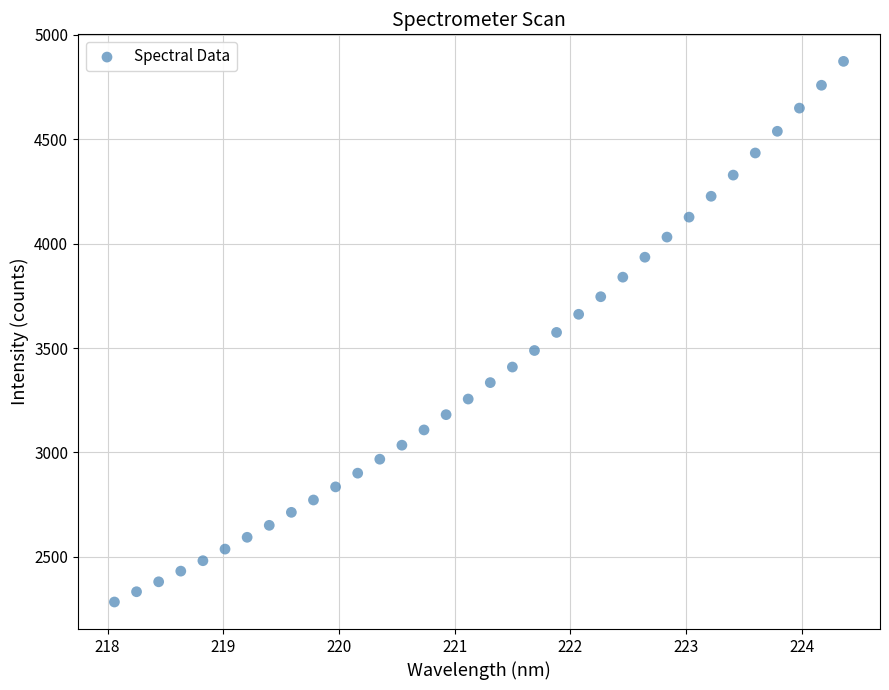

What is the range of Y values (max minus min)?

2589.4